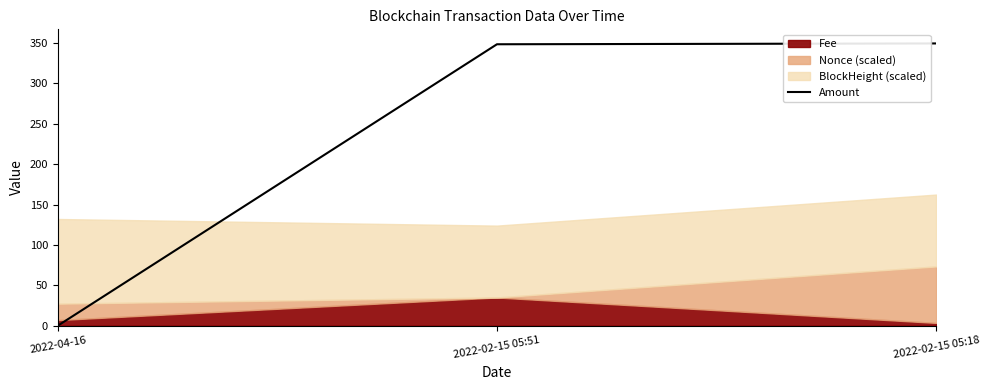

What value does the data have at 2022-02-15 05:18?

349.4